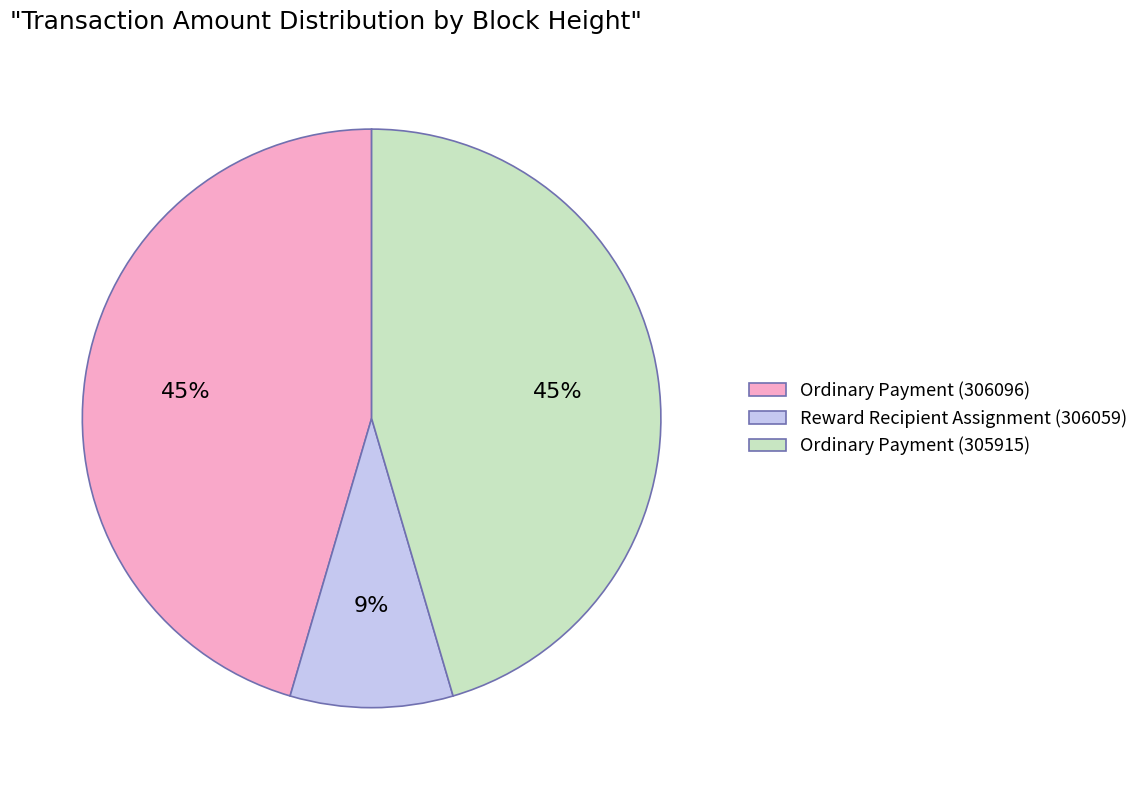

To the nearest percent, what percentage of the pie is Ordinary Payment (305915)?

45%